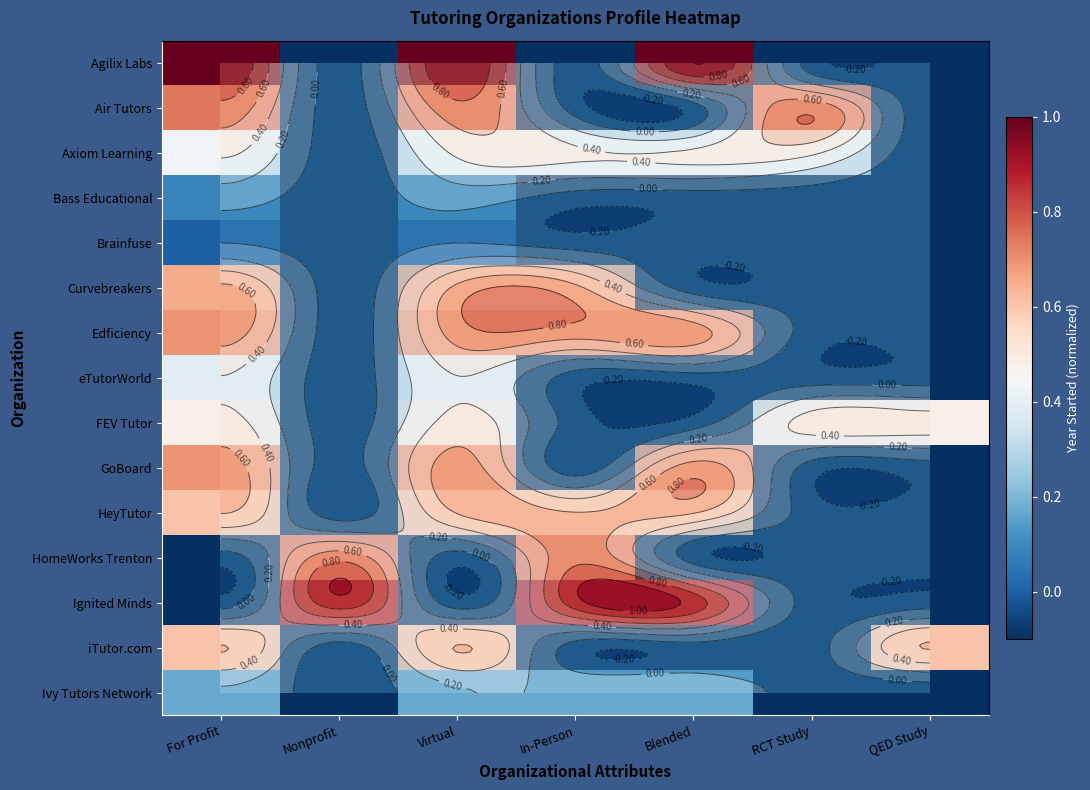

True or false: HomeWorks Trenton has a value of -0.1 at QED Study.

True